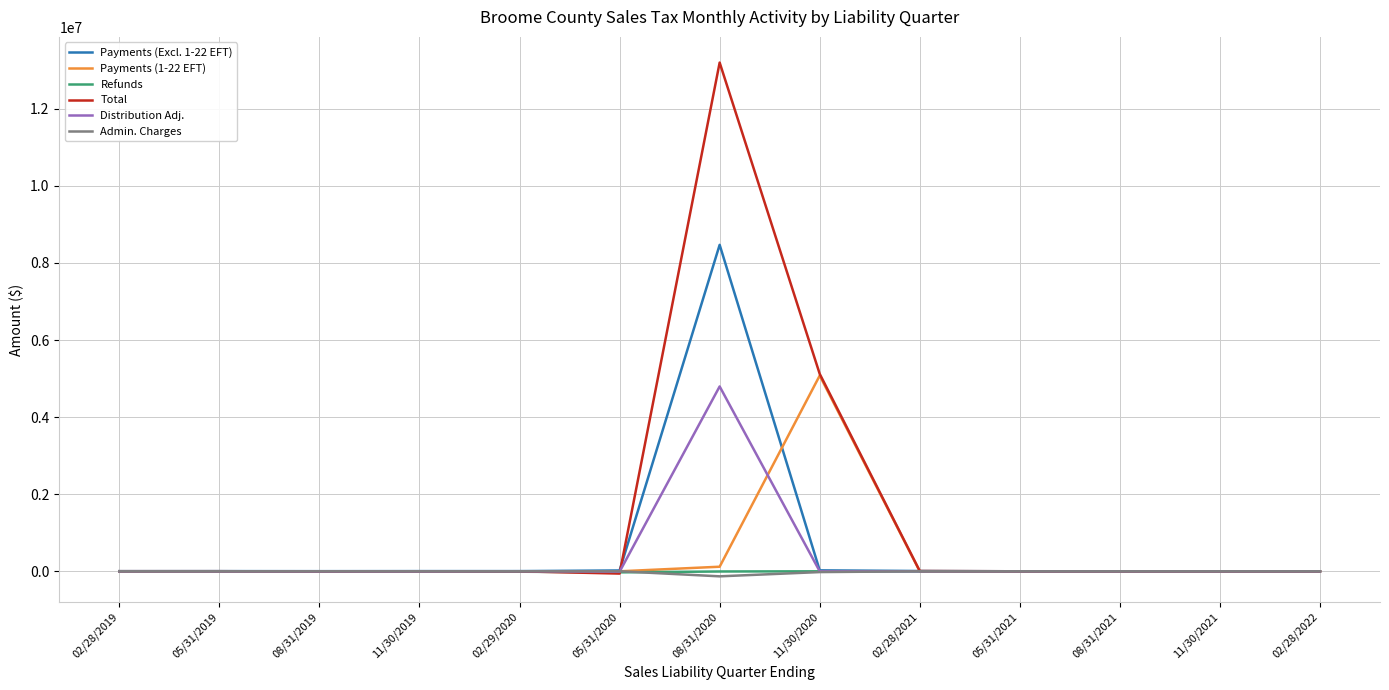

Where is Total nearest to the value 6569925?

11/30/2020